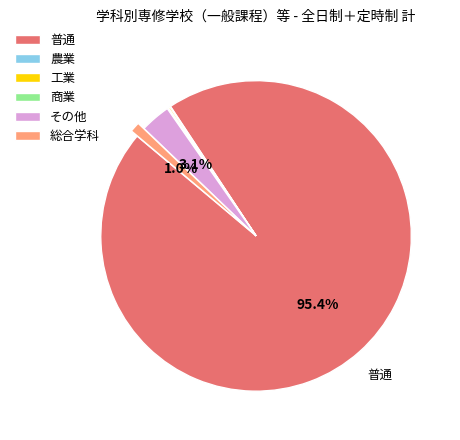

Which slice is the largest?

普通